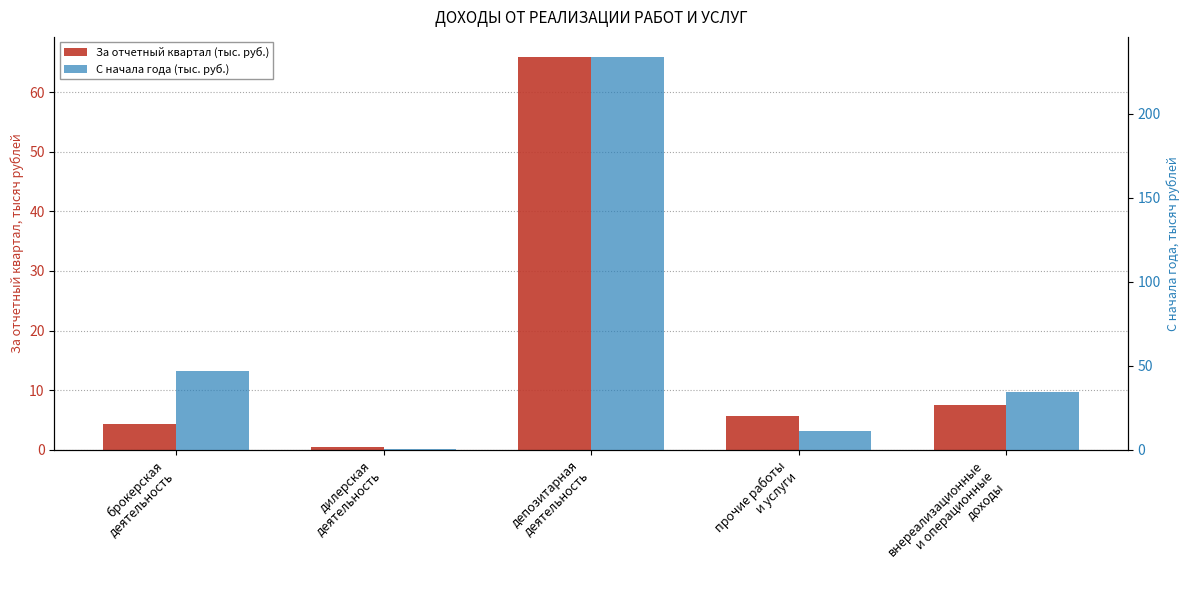

At внереализационные
и операционные
доходы, list the series in order from largest to smallest.

С начала года (тыс. руб.), За отчетный квартал (тыс. руб.)